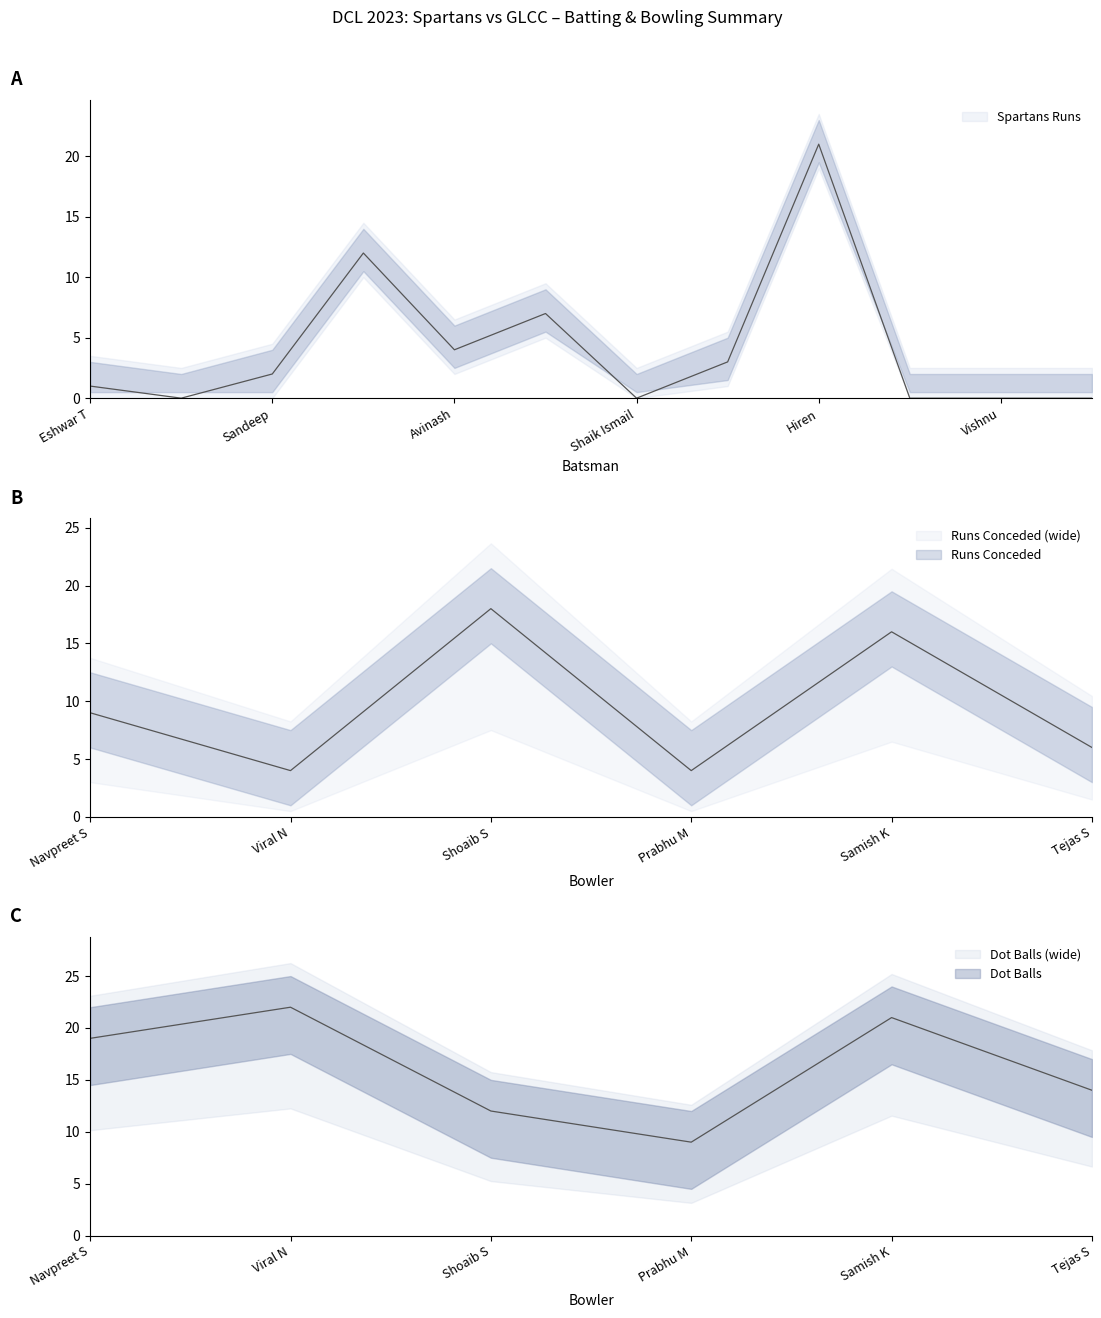

At which category does the chart reach its minimum across all series?

Ravi Teja